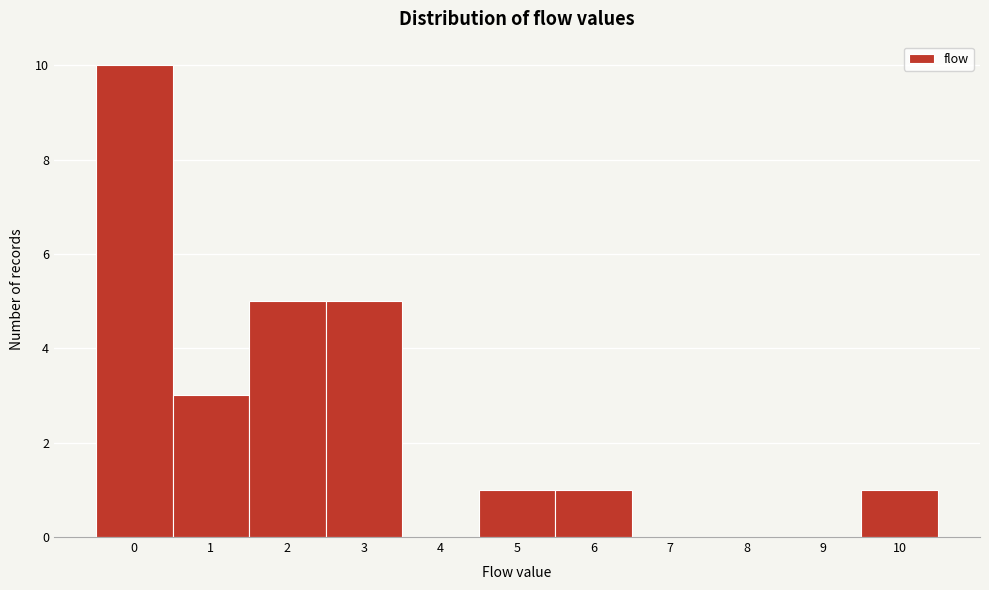

Reading left to right, transcribe all the data shown in this chart.

0=10	1=3	2=5	3=5	4=0	5=1	6=1	7=0	8=0	9=0	10=1